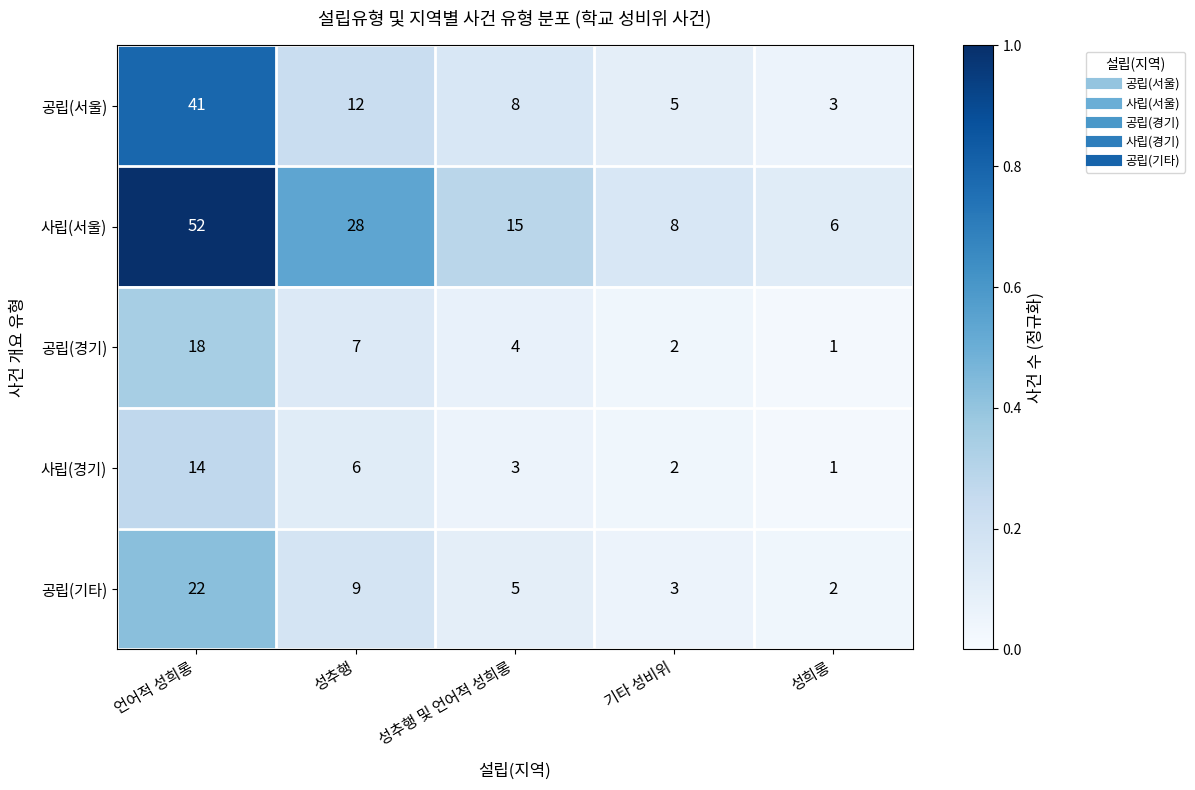

What is the sum of the 공립(서울) values at 성희롱 and 성추행?

15